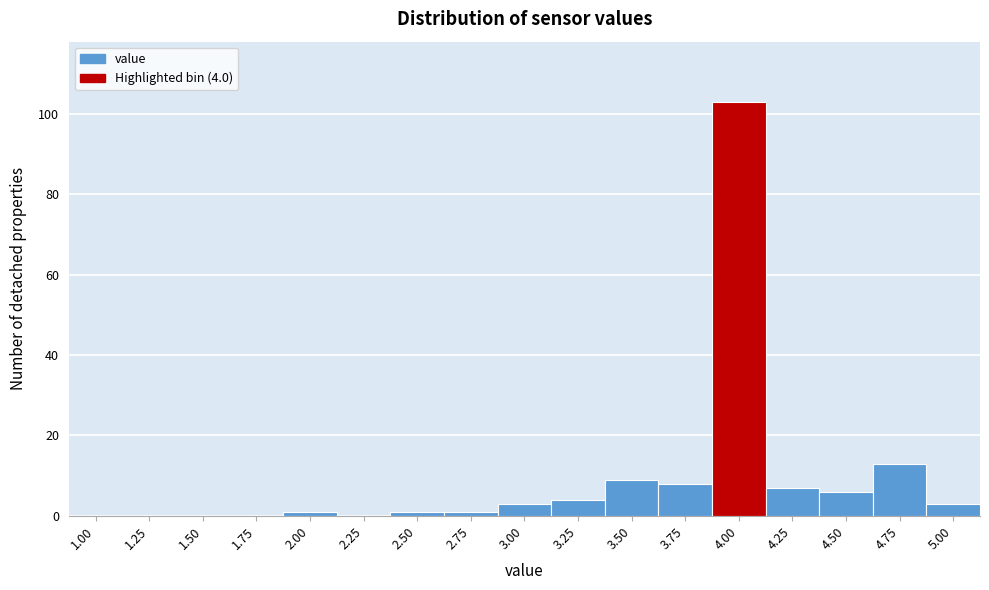

Reading left to right, extract all data points from this chart.

1.00=0	1.25=0	1.50=0	1.75=0	2.00=1	2.25=0	2.50=1	2.75=1	3.00=3	3.25=4	3.50=9	3.75=8	4.00=103	4.25=7	4.50=6	4.75=13	5.00=3